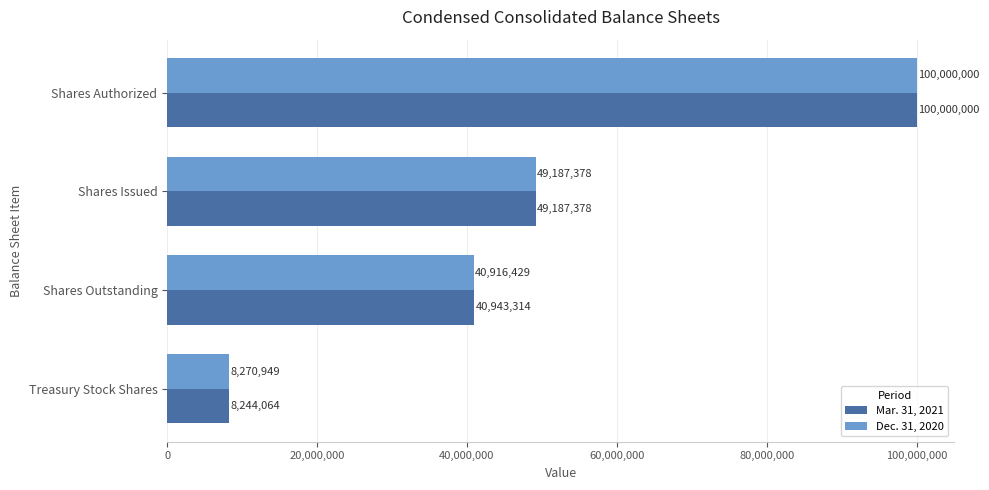

Which series has the largest range (max minus min)?

Mar. 31, 2021